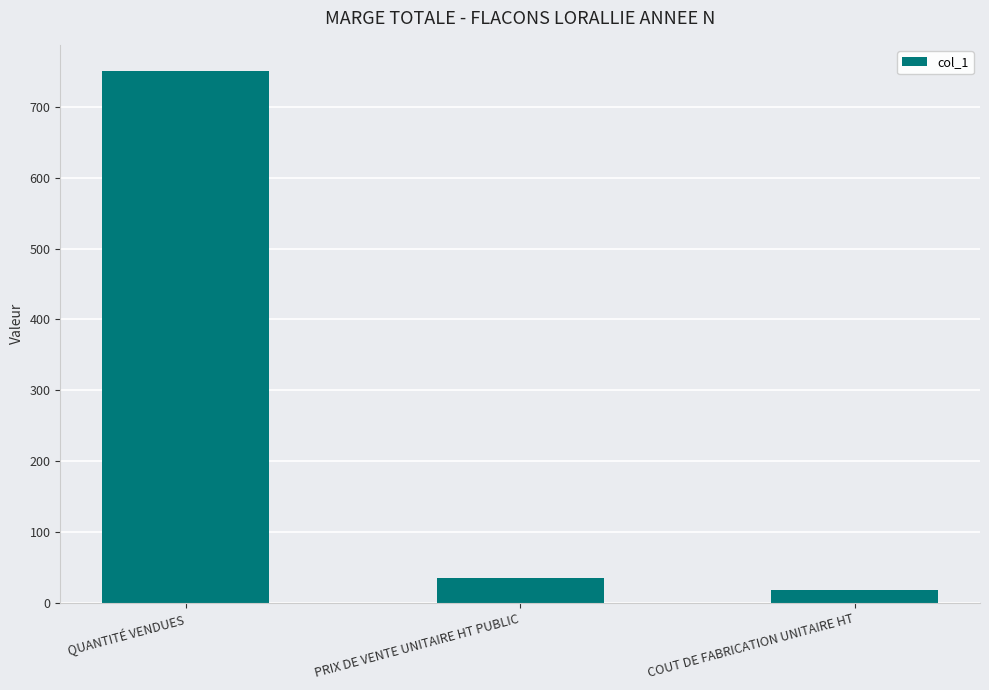

At which label does the data first exceed 35?

QUANTITÉ VENDUES